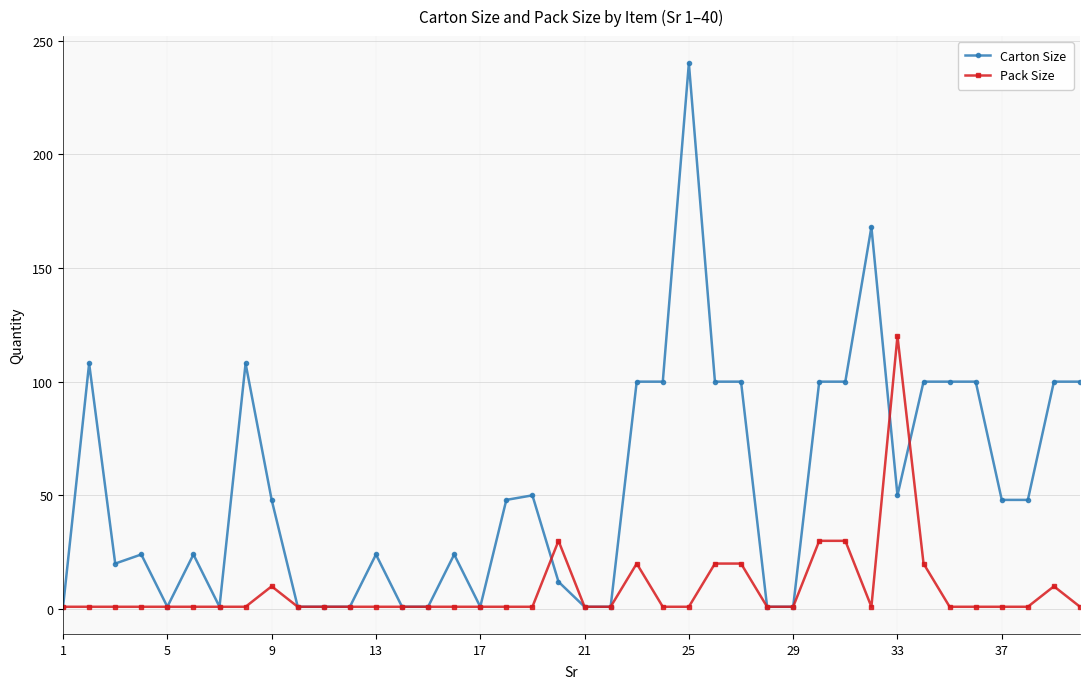

True or false: Carton Size has more than 1 interior local peaks.

True